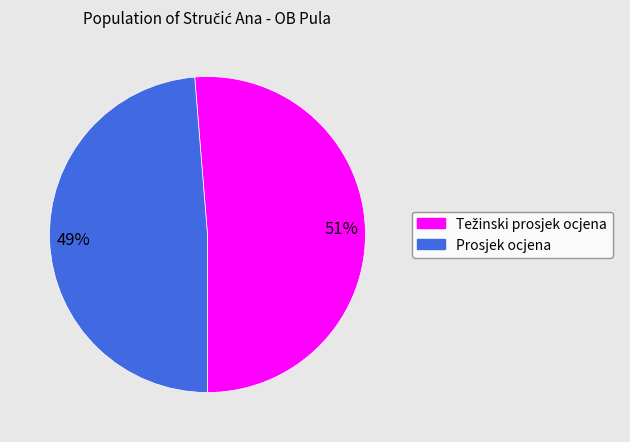

What is the smallest slice in the pie chart?

Prosjek ocjena